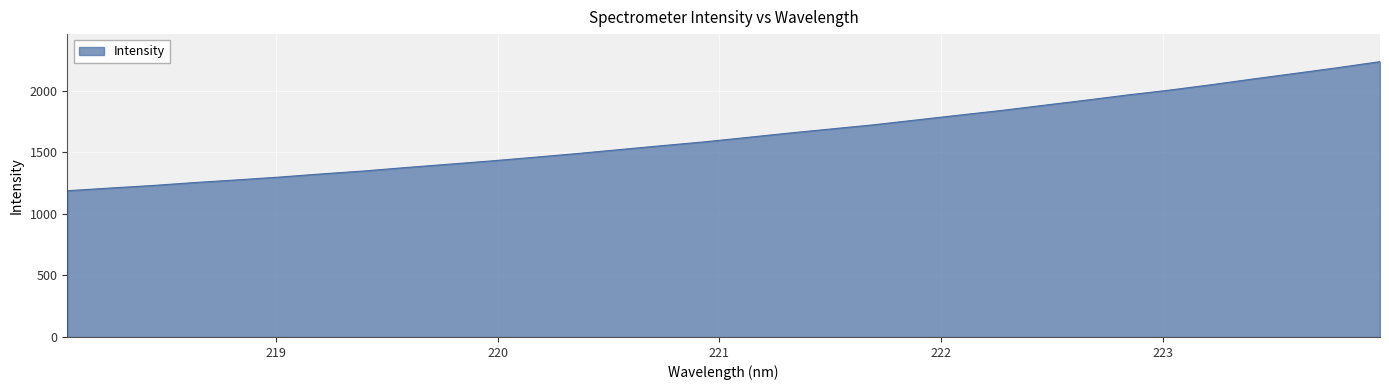

What is the smallest value displayed?

1188.7